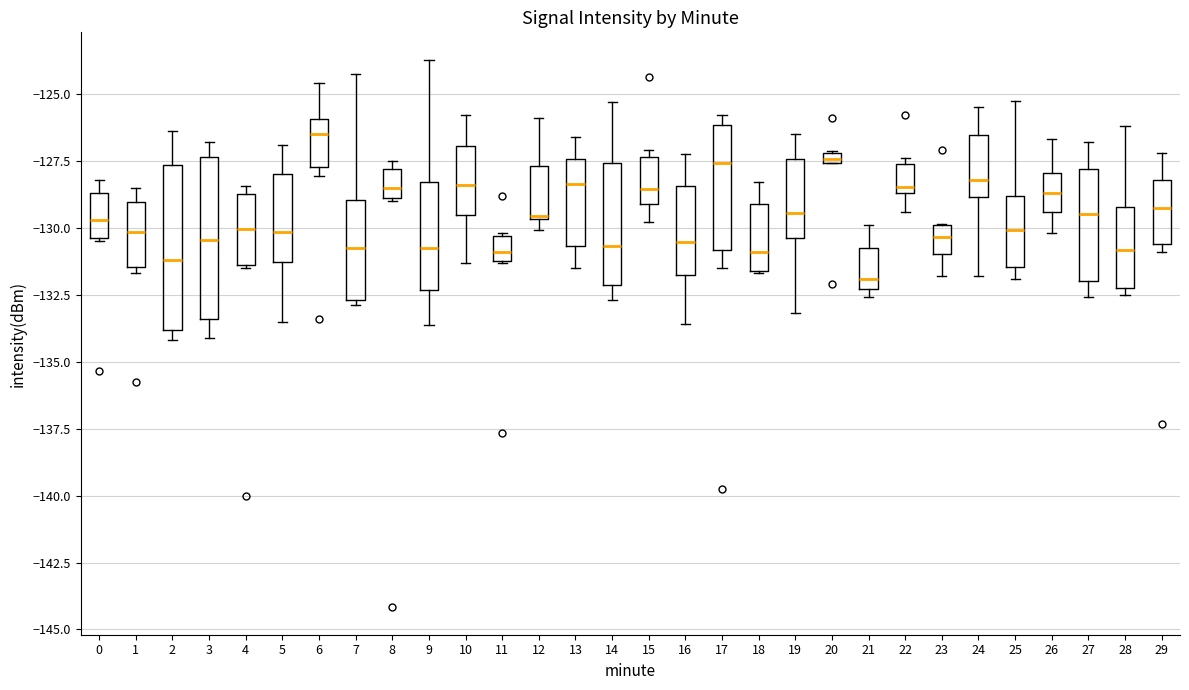

Which box's median line is the lowest?

21